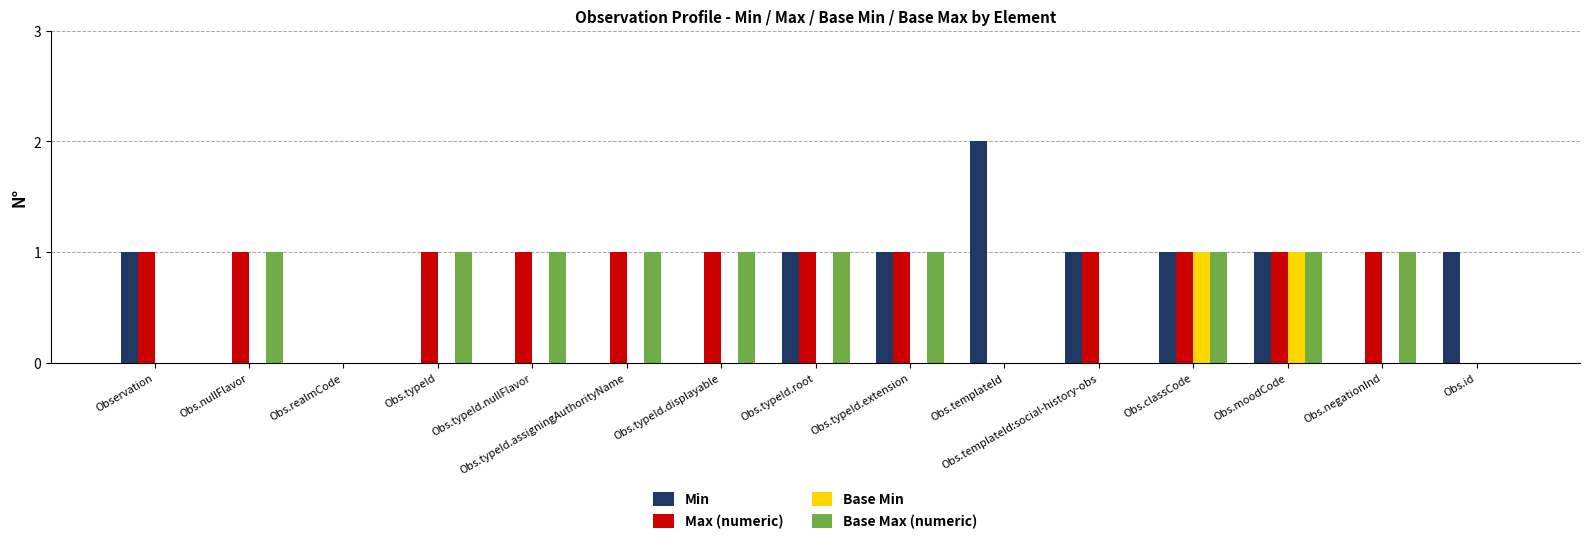

What are all the series names shown in the legend?

Min, Max (numeric), Base Min, Base Max (numeric)